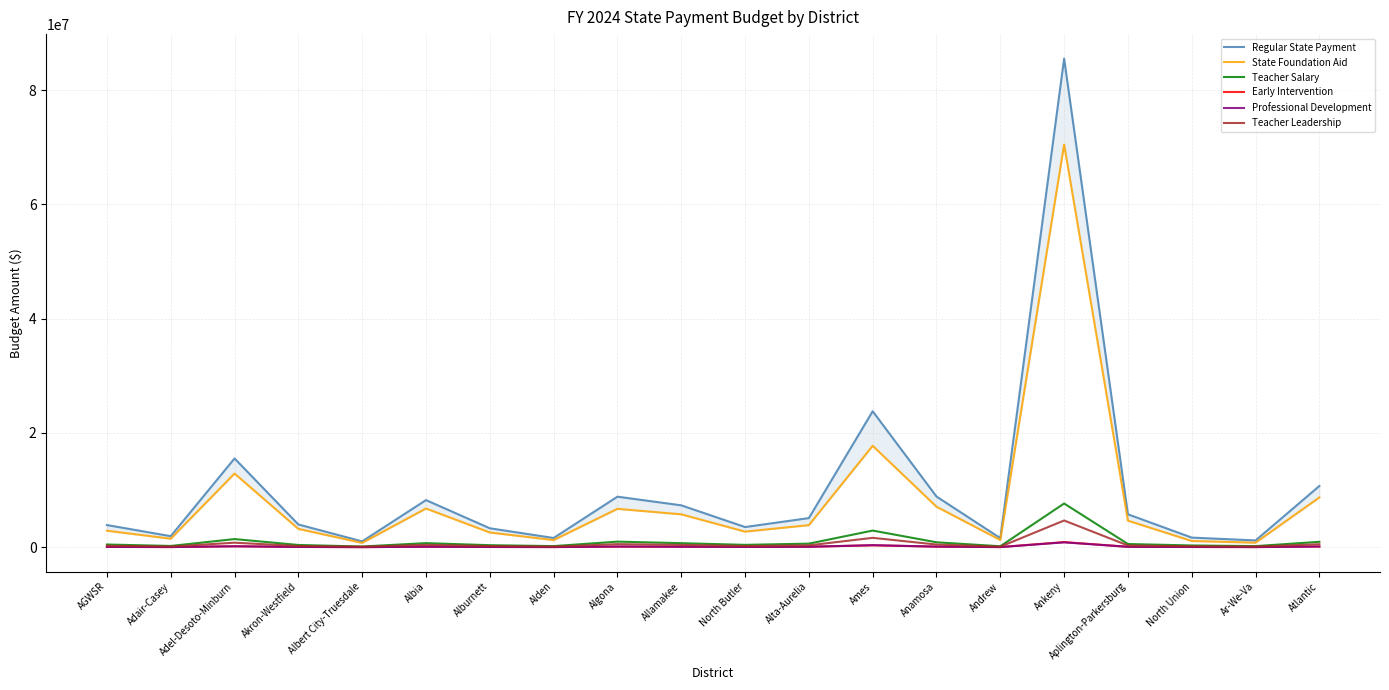

The value of Regular State Payment at Andrew is 1000890. True or false?

False